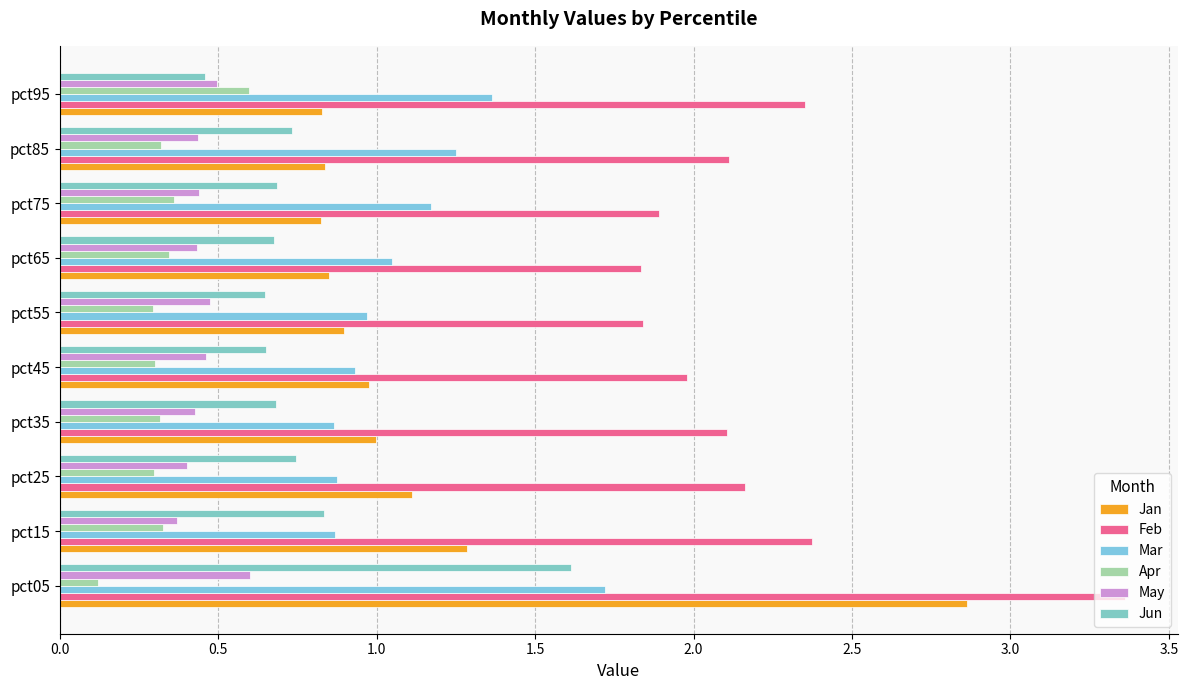

What is the average value of the Mar series?

1.1